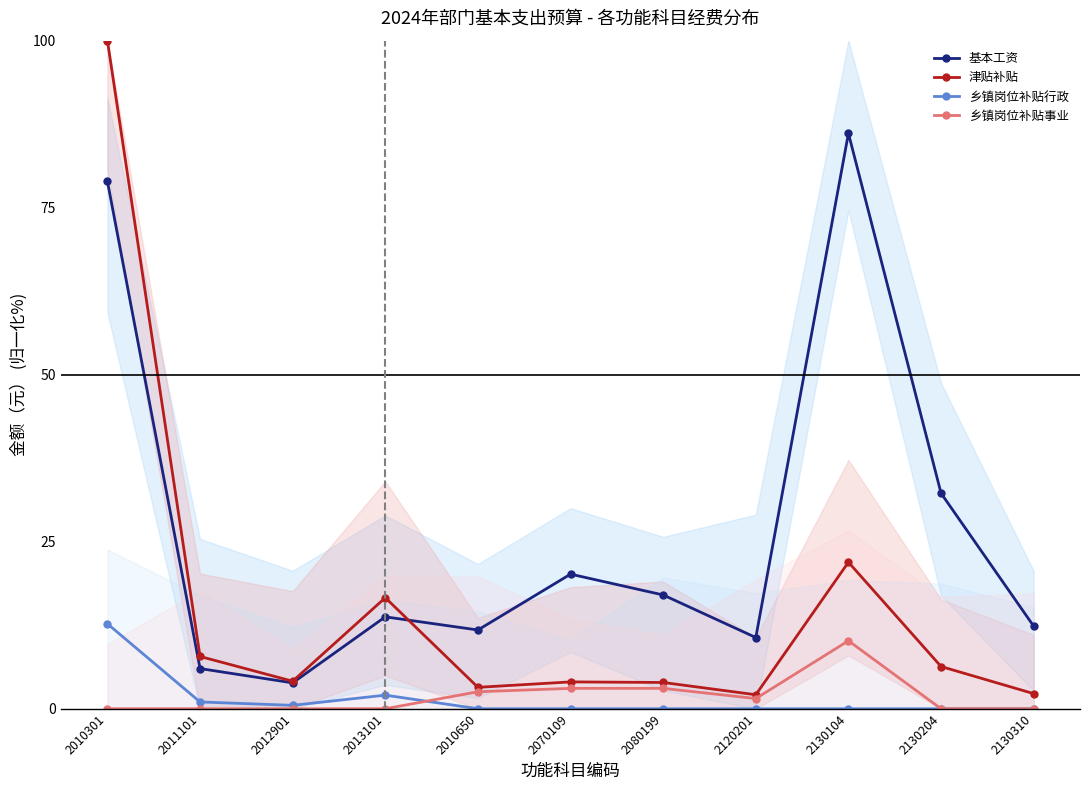

How many interior local valleys does the 乡镇岗位补贴行政 series have?

1